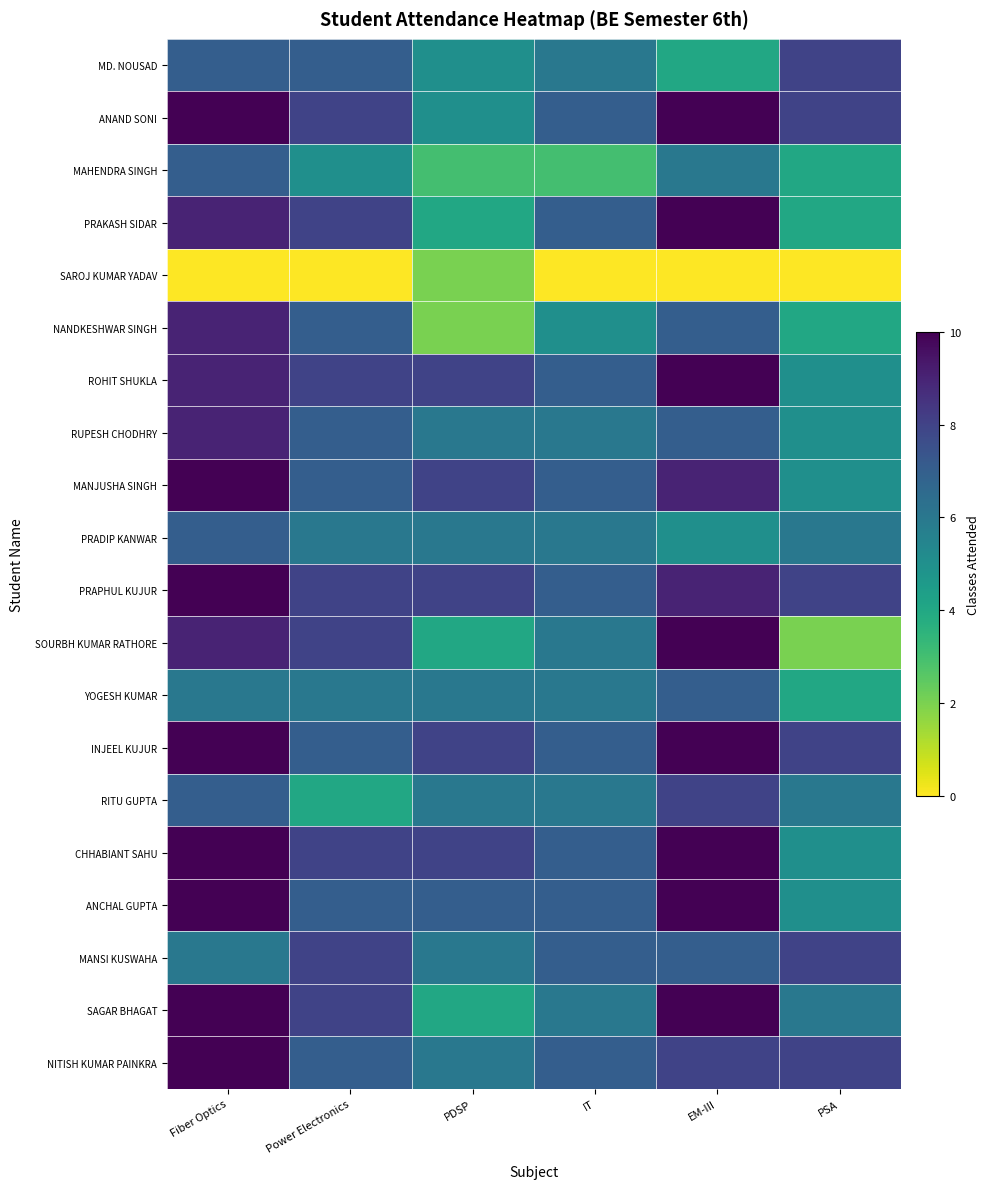

At which category is the sum across all series the highest?

Fiber Optics